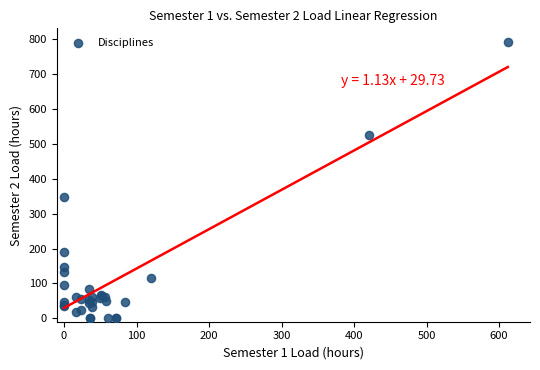

What Y value in the scatter plot is closest to 396?

348